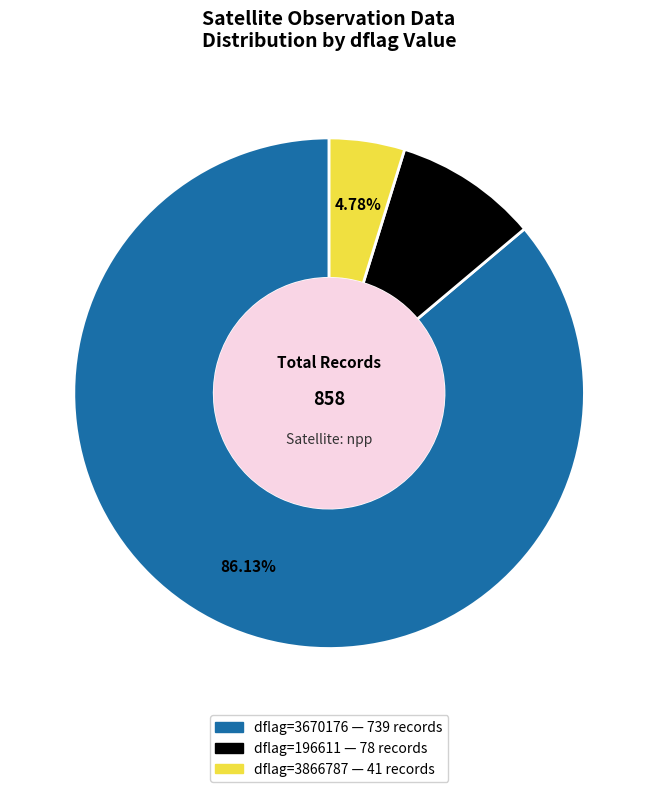

Is there a majority slice in this chart?

Yes